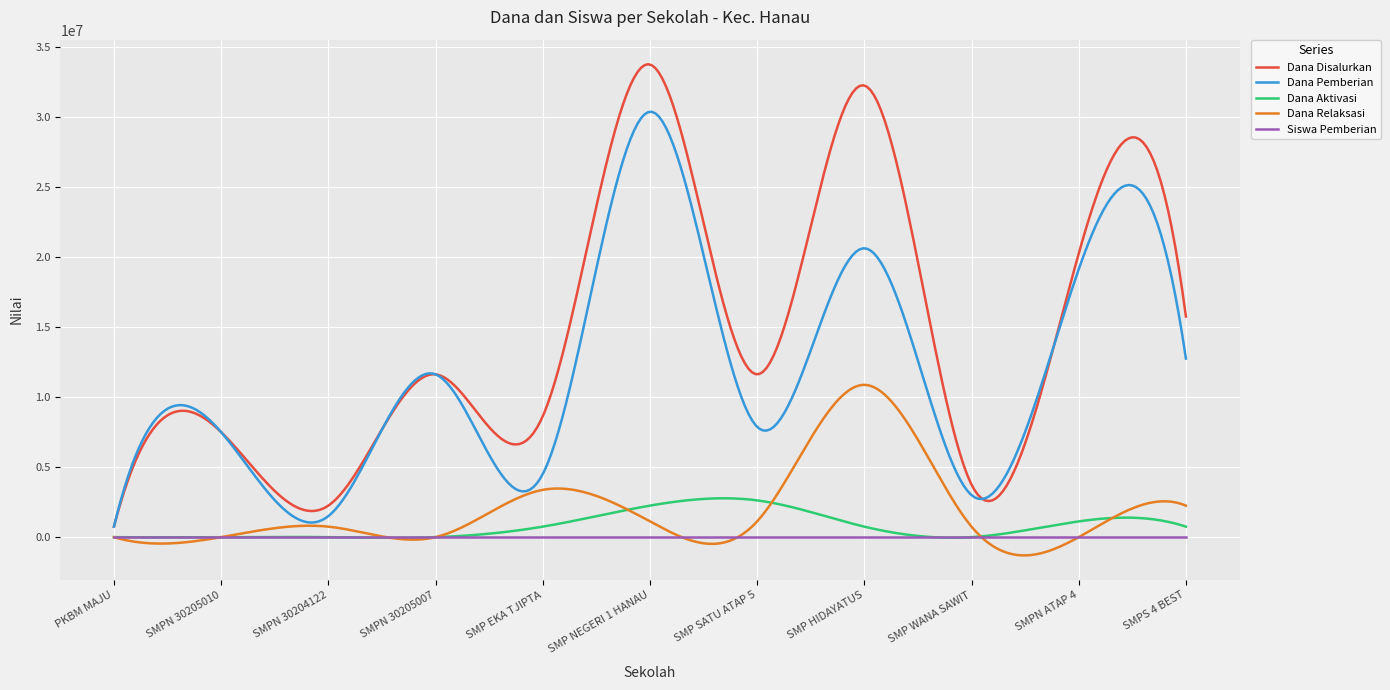

List the series in order of their peak value, highest first.

Dana Disalurkan, Dana Pemberian, Dana Relaksasi, Dana Aktivasi, Siswa Pemberian